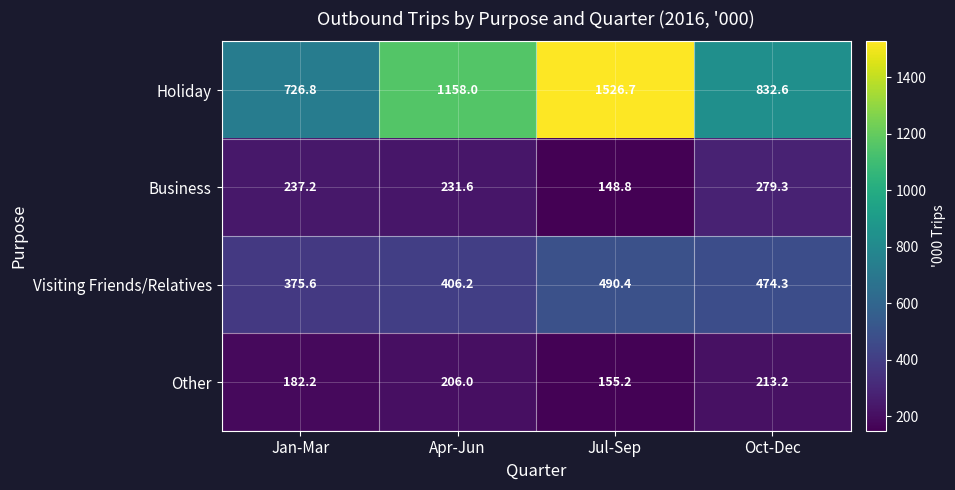

Between Jan-Mar and Oct-Dec, which series saw the biggest shift?

Holiday